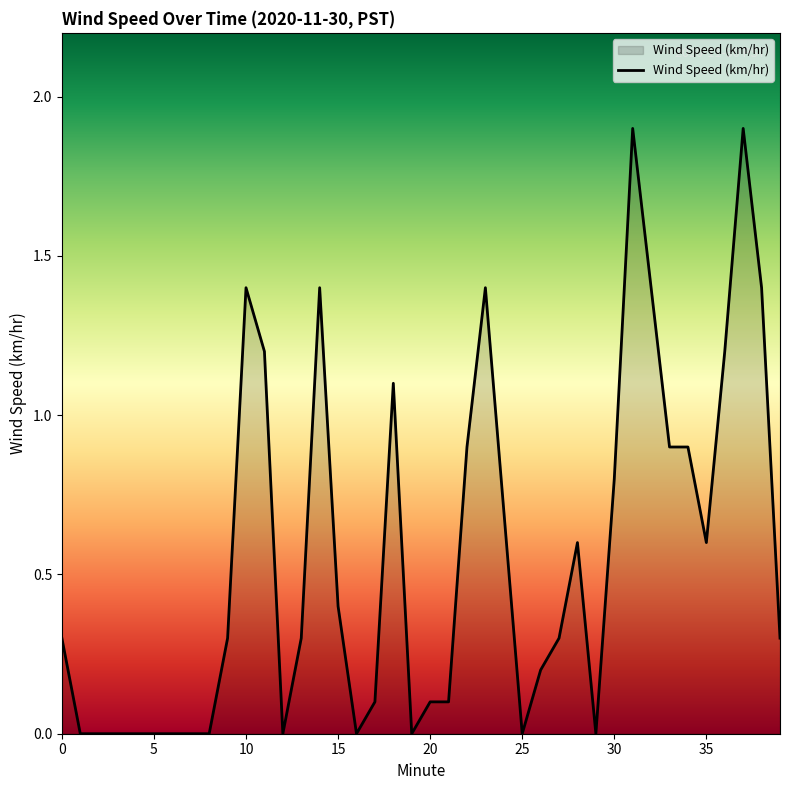

What is the difference between the maximum and minimum values?

1.9